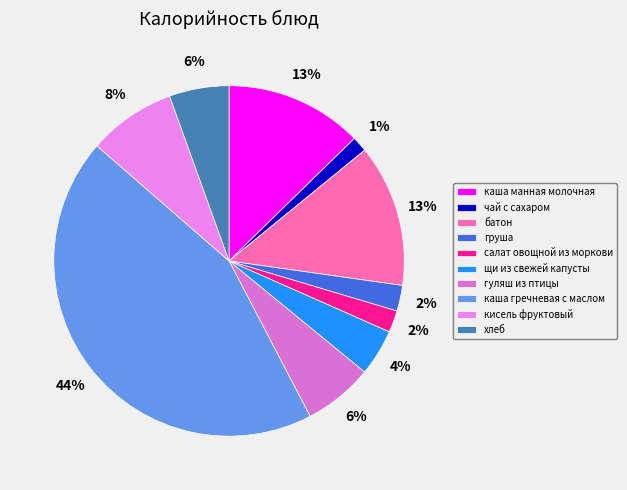

To the nearest percent, what is the difference between the largest and smallest slice percentages?

43%